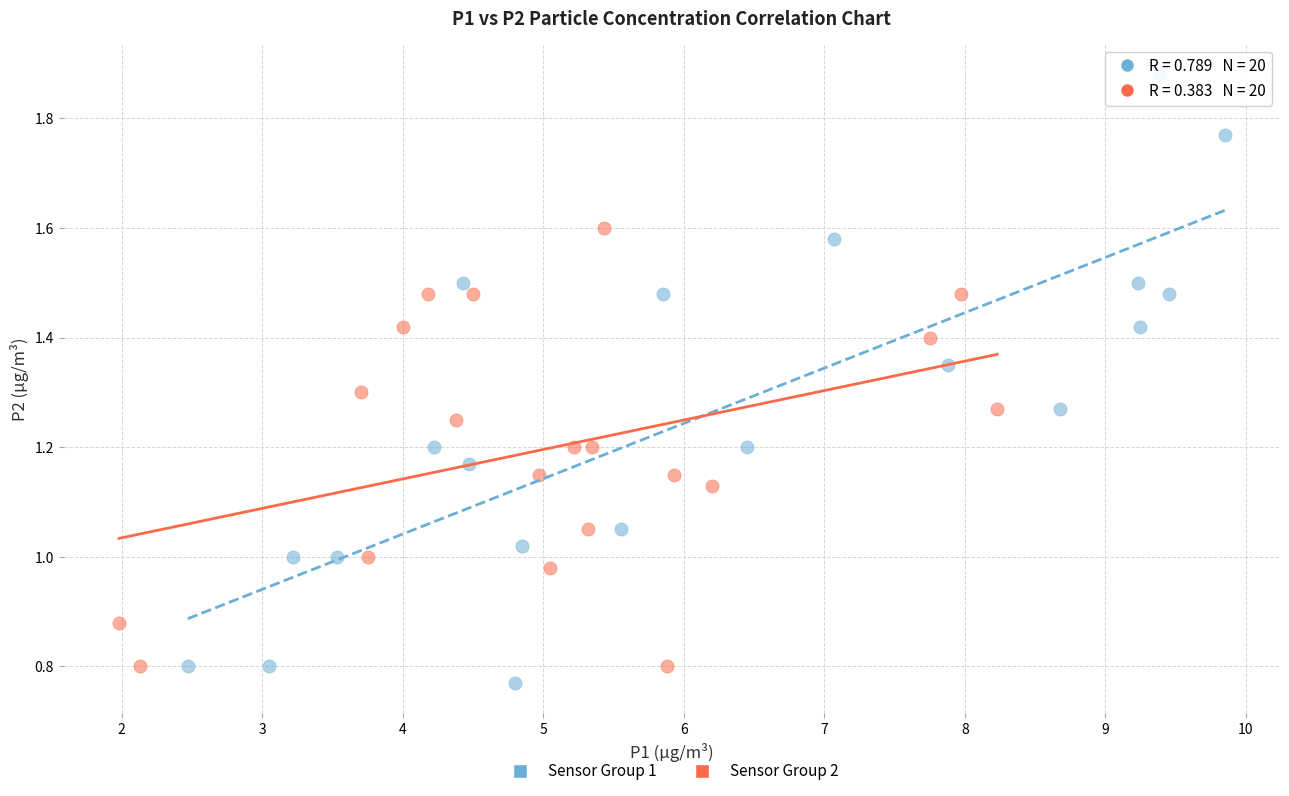

Which series has the largest Y range (max minus min)?

Sensor Group 1